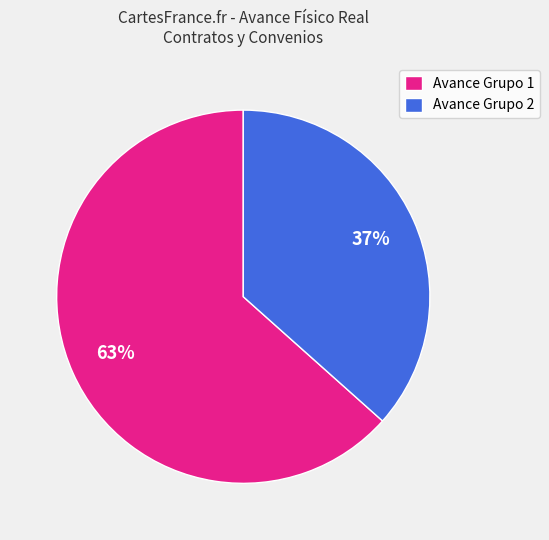

Is the sum of Avance Grupo 1 and Avance Grupo 2 greater than half?

Yes